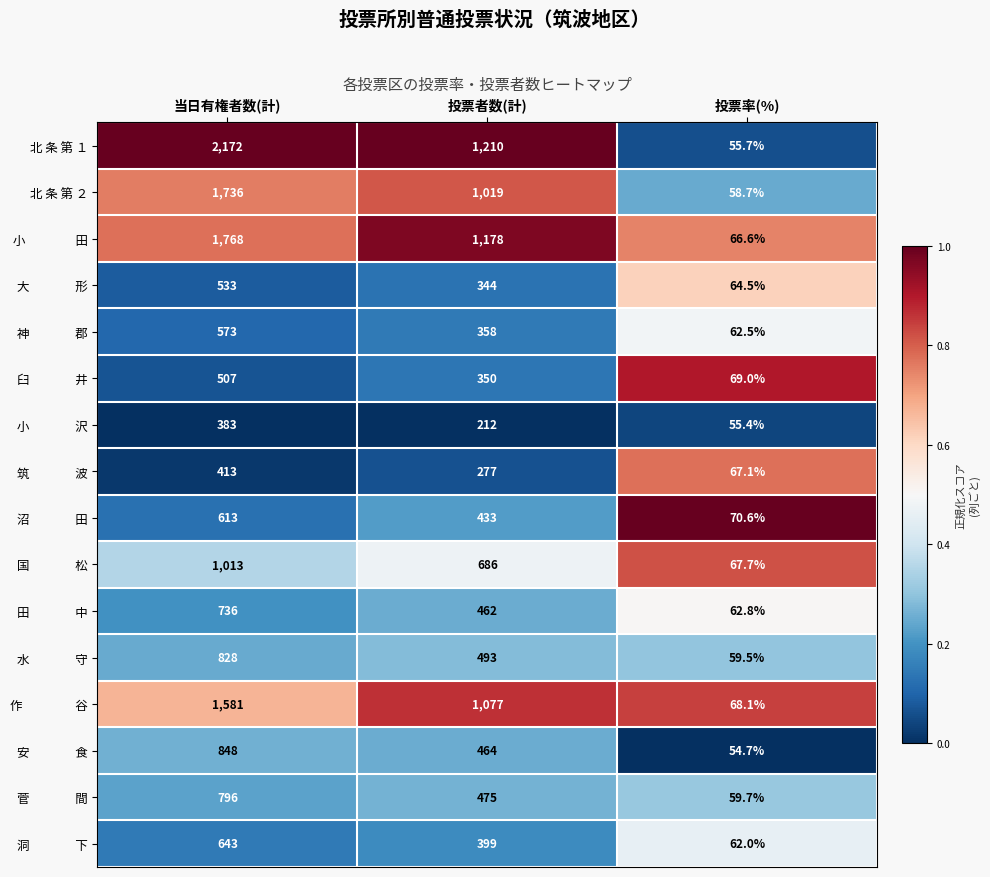

What is the greatest value displayed?

2172.0